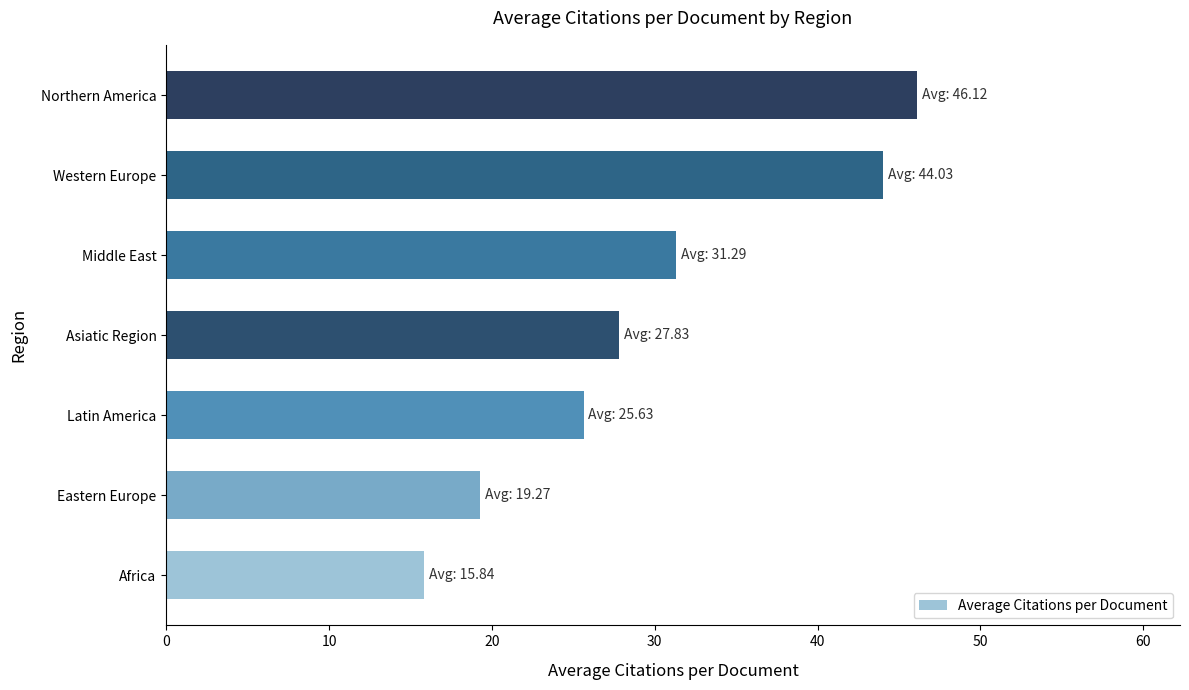

Is it true that the value at Asiatic Region is 27.8?

True